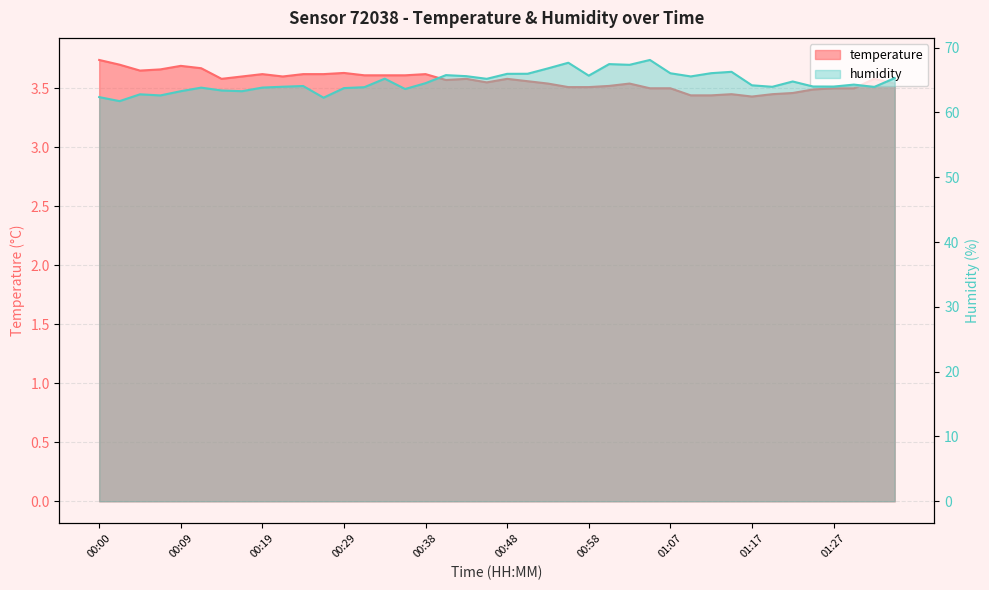

The humidity series shows 32.6 at 01:22. True or false?

False